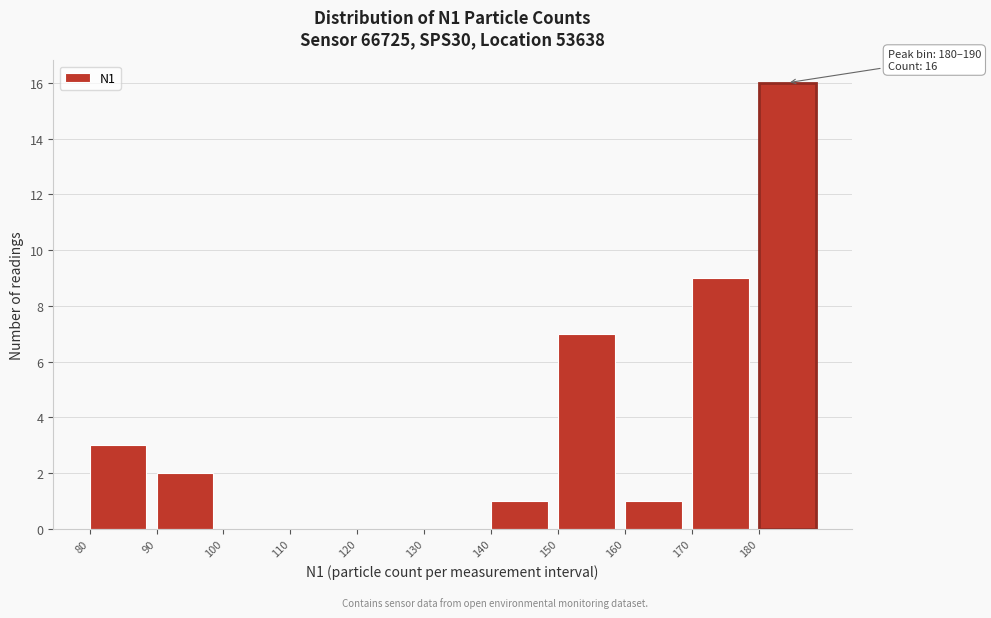

Over which range of the x-axis is the bar tallest?

180 to 190